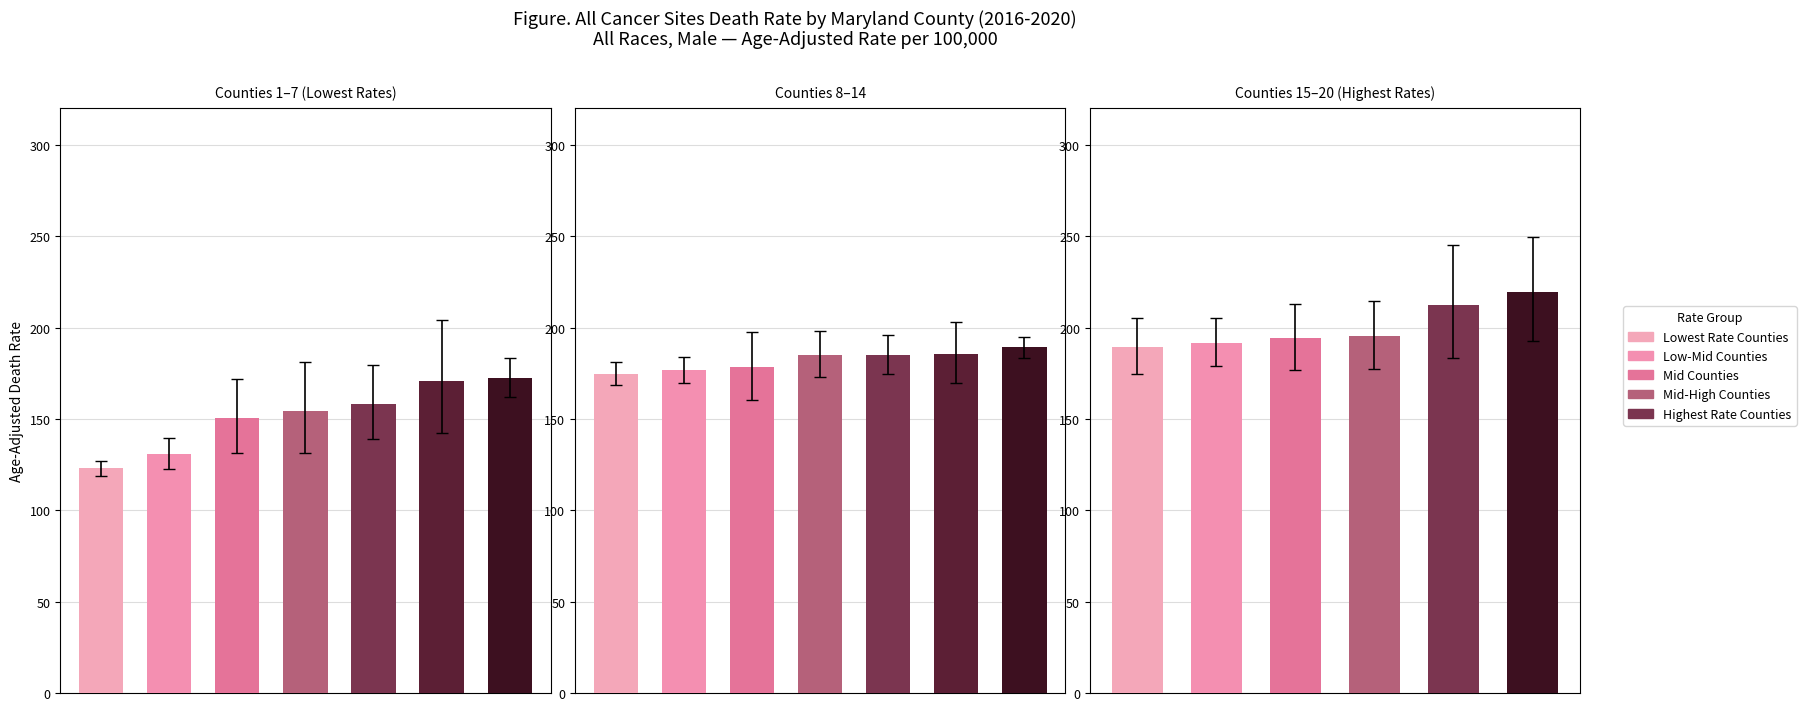

What is the difference between the highest and lowest values at 16?

36.3